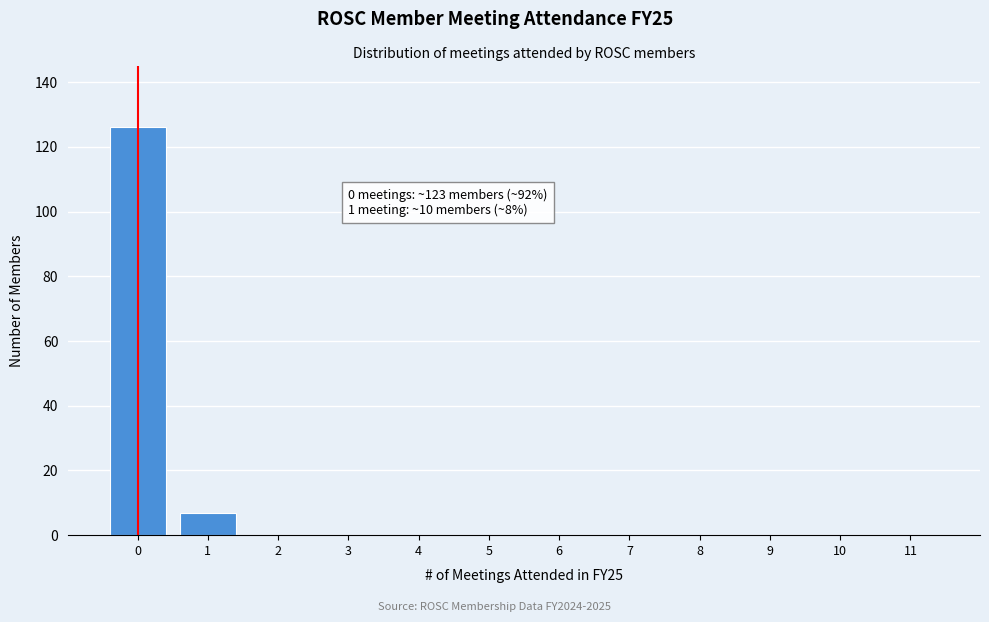

Reading left to right, extract all data points from this chart.

0=126	1=7	2=0	3=0	4=0	5=0	6=0	7=0	8=0	9=0	10=0	11=0